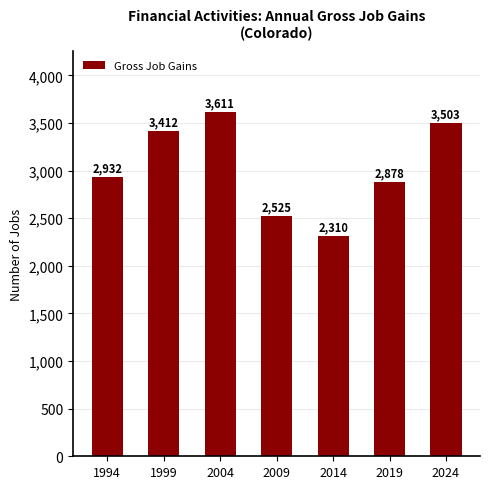

Reading right to left, transcribe all the data shown in this chart.

2024=3503	2019=2878	2014=2310	2009=2525	2004=3611	1999=3412	1994=2932